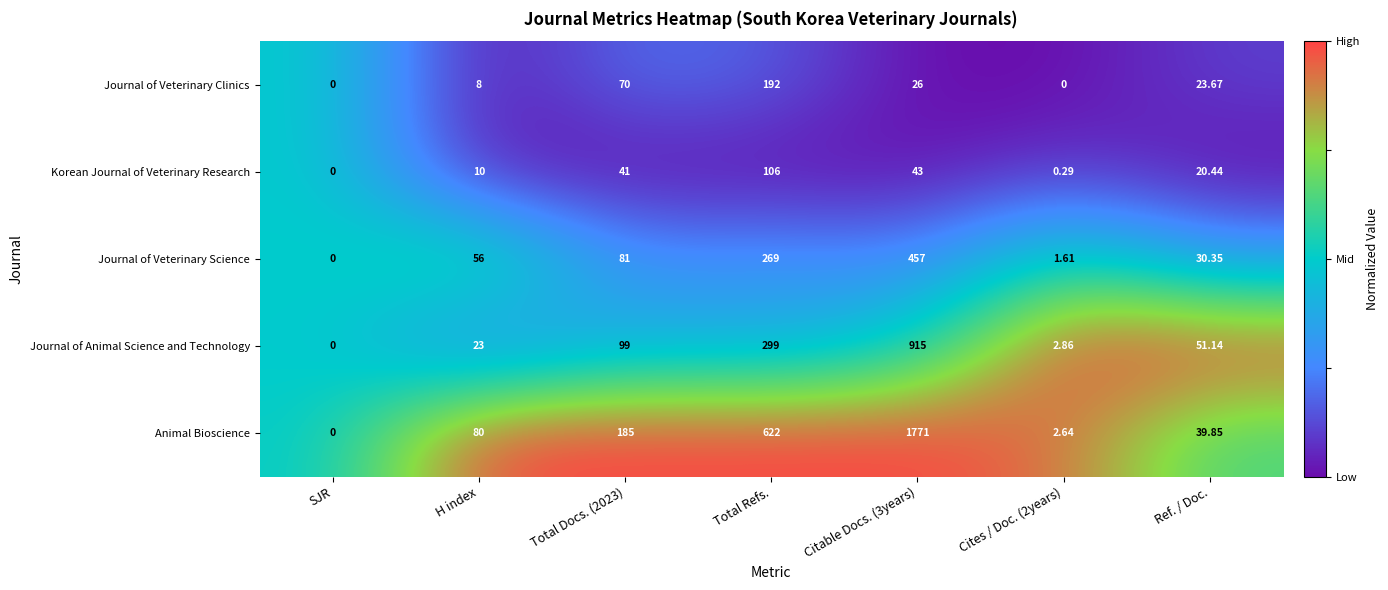

Where is Animal Bioscience nearest to the value 885?

Total Refs.